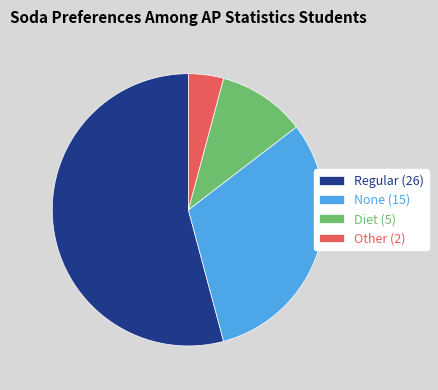

The Other slice represents 13% of the pie. True or false?

False